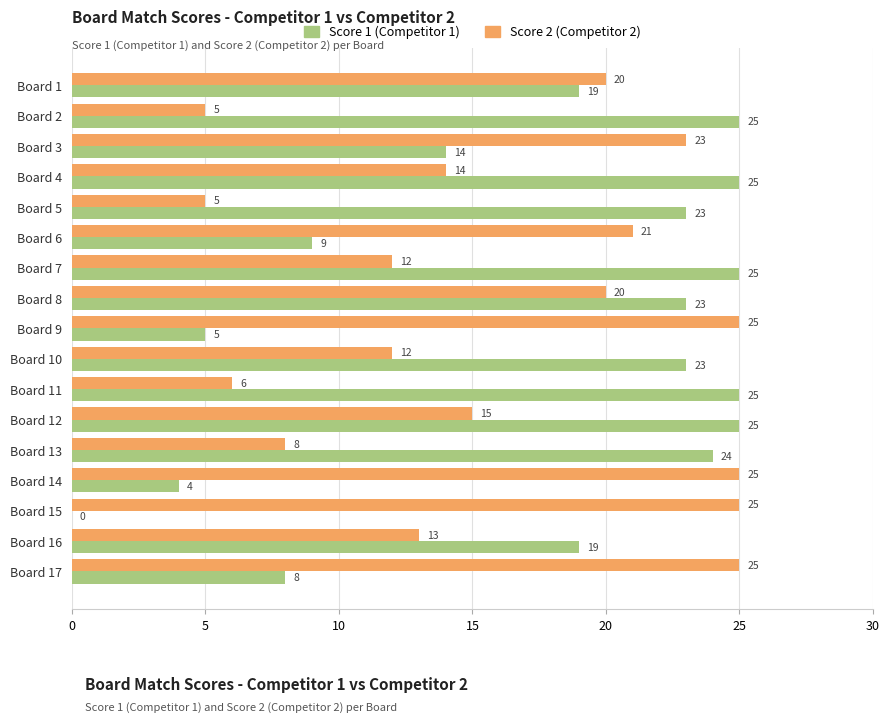

What is the greatest value displayed?

25